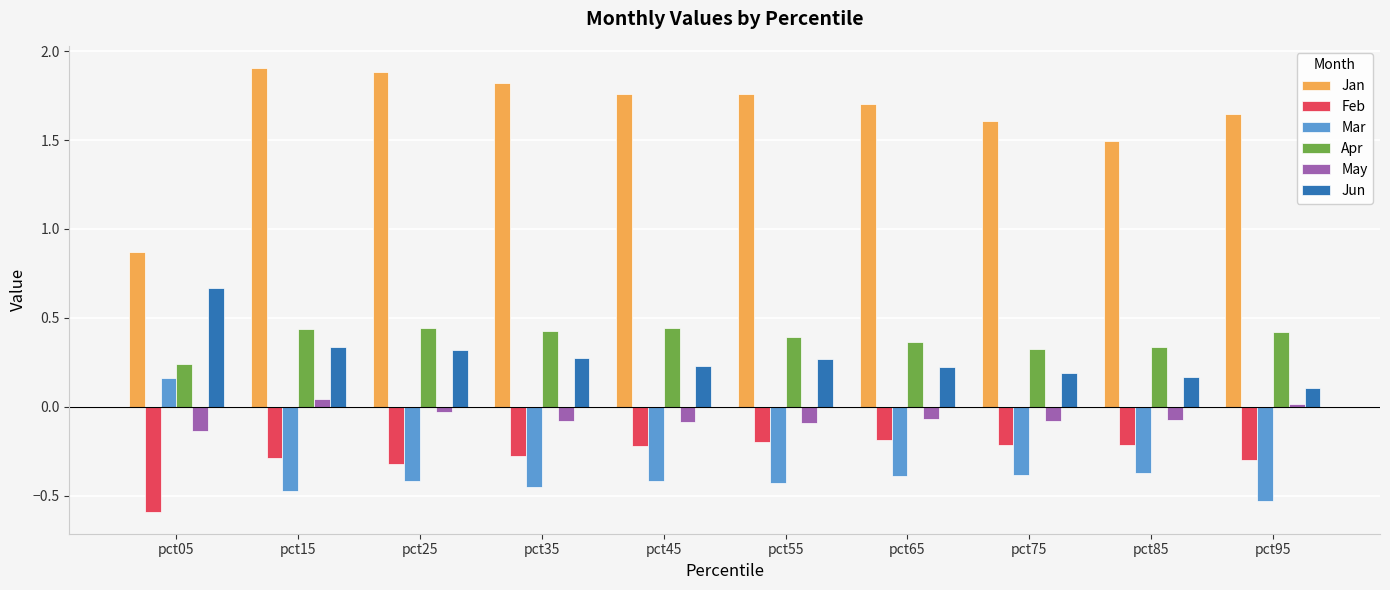

What is the sum of the Feb values at pct05 and pct65?

-0.8